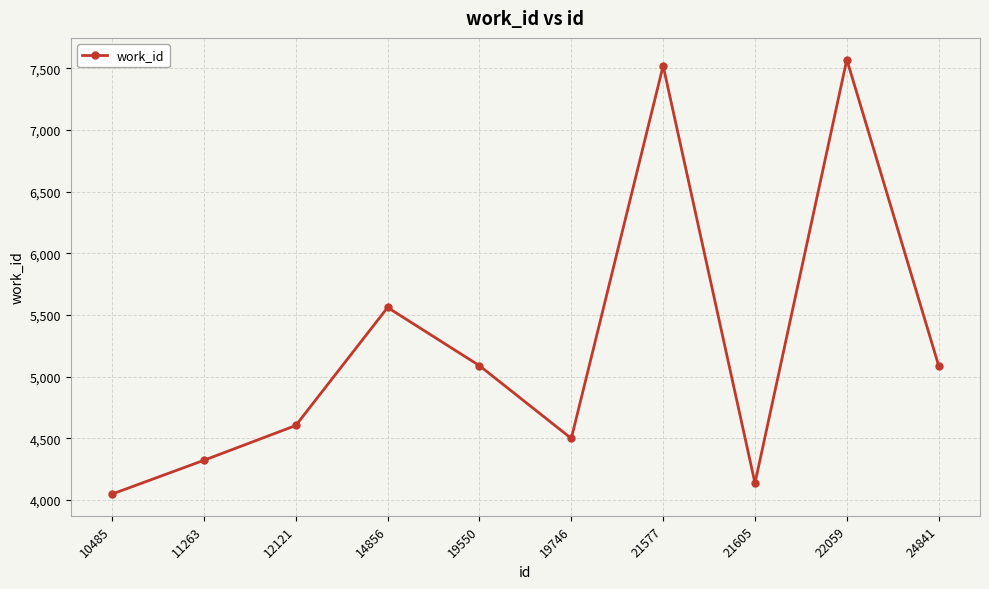

Reading right to left, what are all the values shown in this chart?

5088	7570	4136	7520	4498	5088	5560	4603	4321	4047